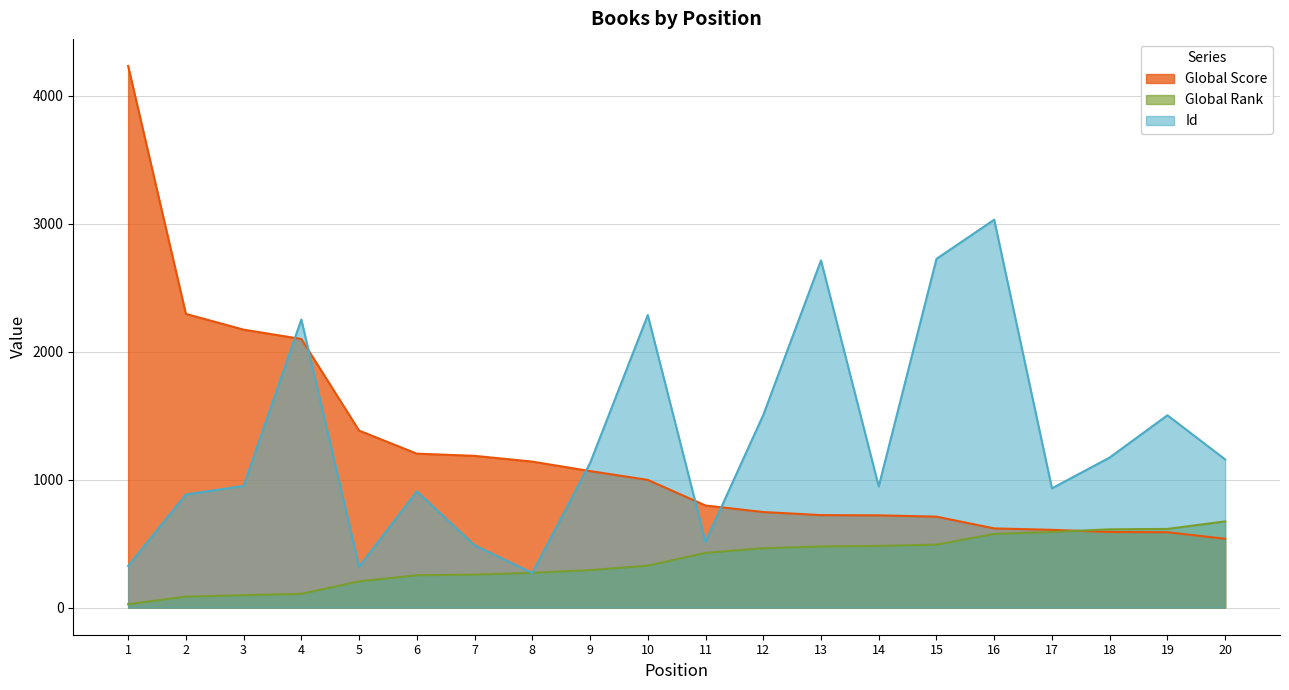

How many lines are shown in the chart?

3